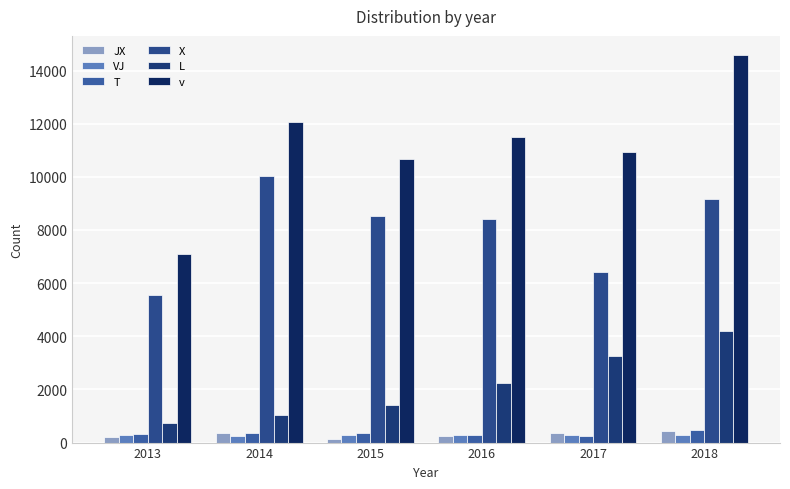

Reading right to left, list all the values displayed in this chart.

JX: 440	355	239	121	378	197
VJ: 299	286	303	285	265	295
T: 456	238	296	344	343	328
X: 9174	6423	8432	8514	10046	5555
L: 4204	3267	2243	1413	1022	727
v: 14576	10935	11516	10678	12056	7102